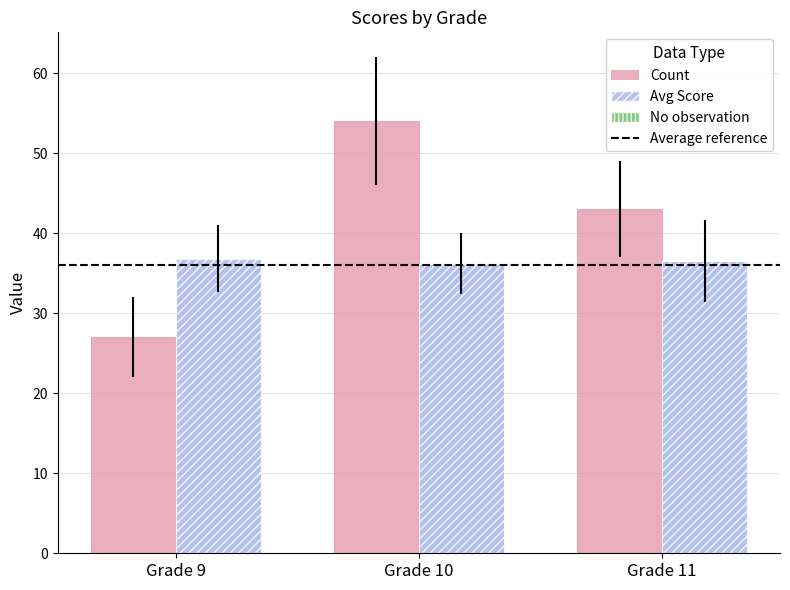

What is the minimum value shown in the chart?

27.0